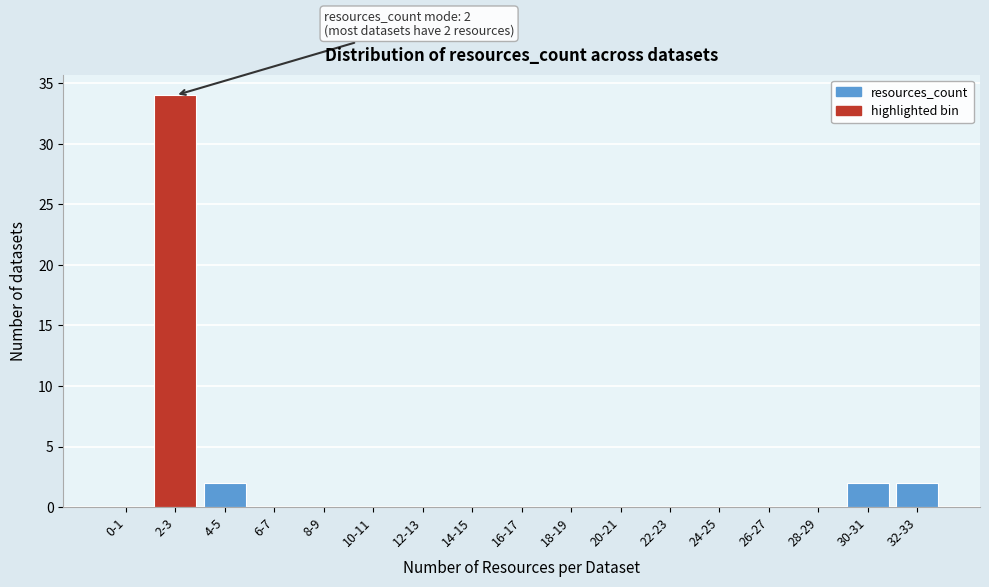

Reading left to right, what are all the values shown in this chart?

0-1=0	2-3=34	4-5=2	6-7=0	8-9=0	10-11=0	12-13=0	14-15=0	16-17=0	18-19=0	20-21=0	22-23=0	24-25=0	26-27=0	28-29=0	30-31=2	32-33=2